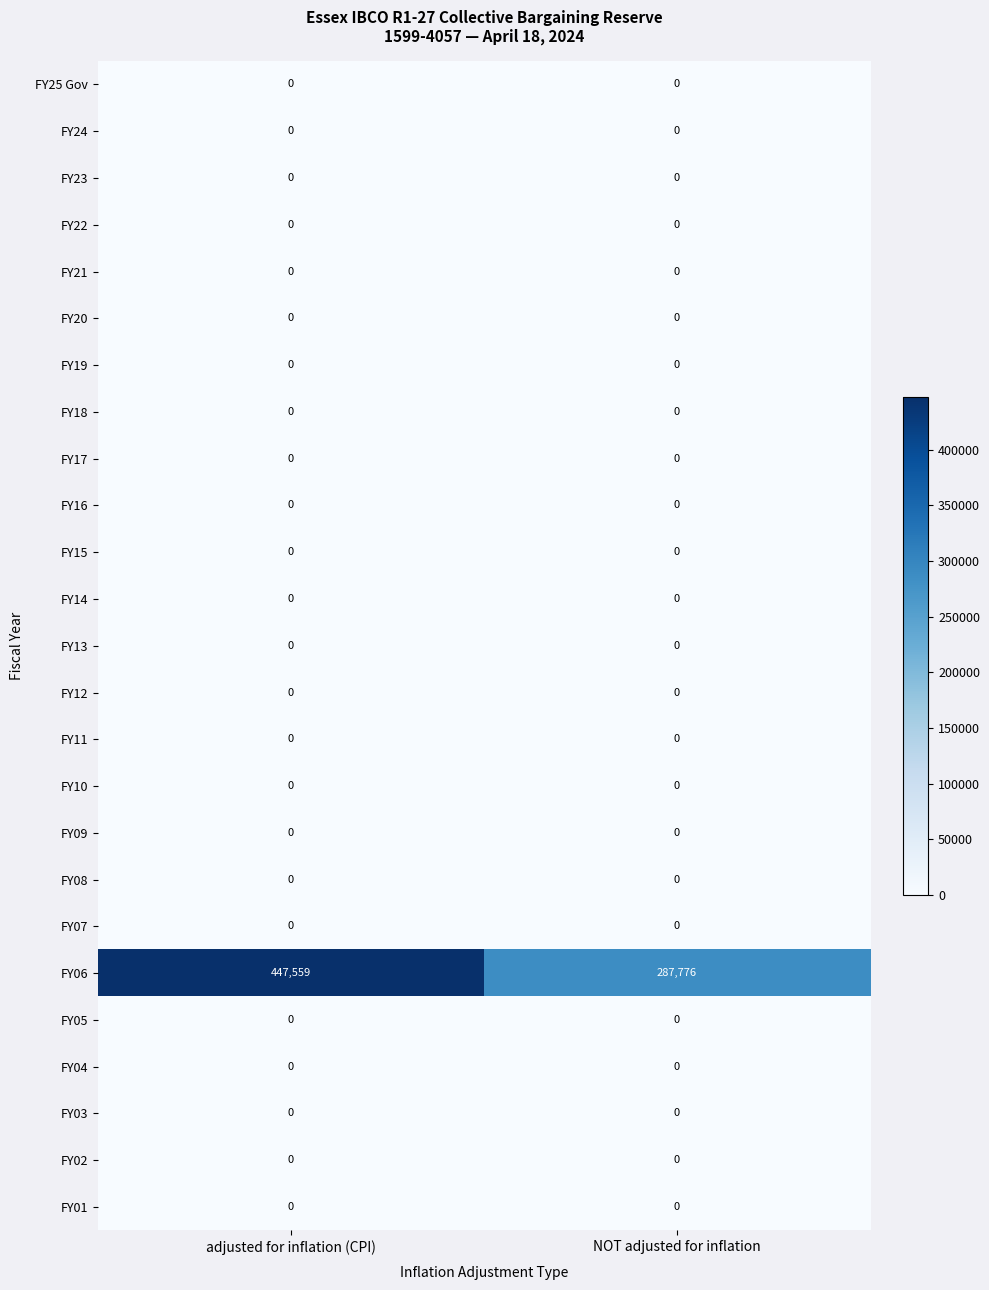

Which series has the largest range (max minus min)?

FY06